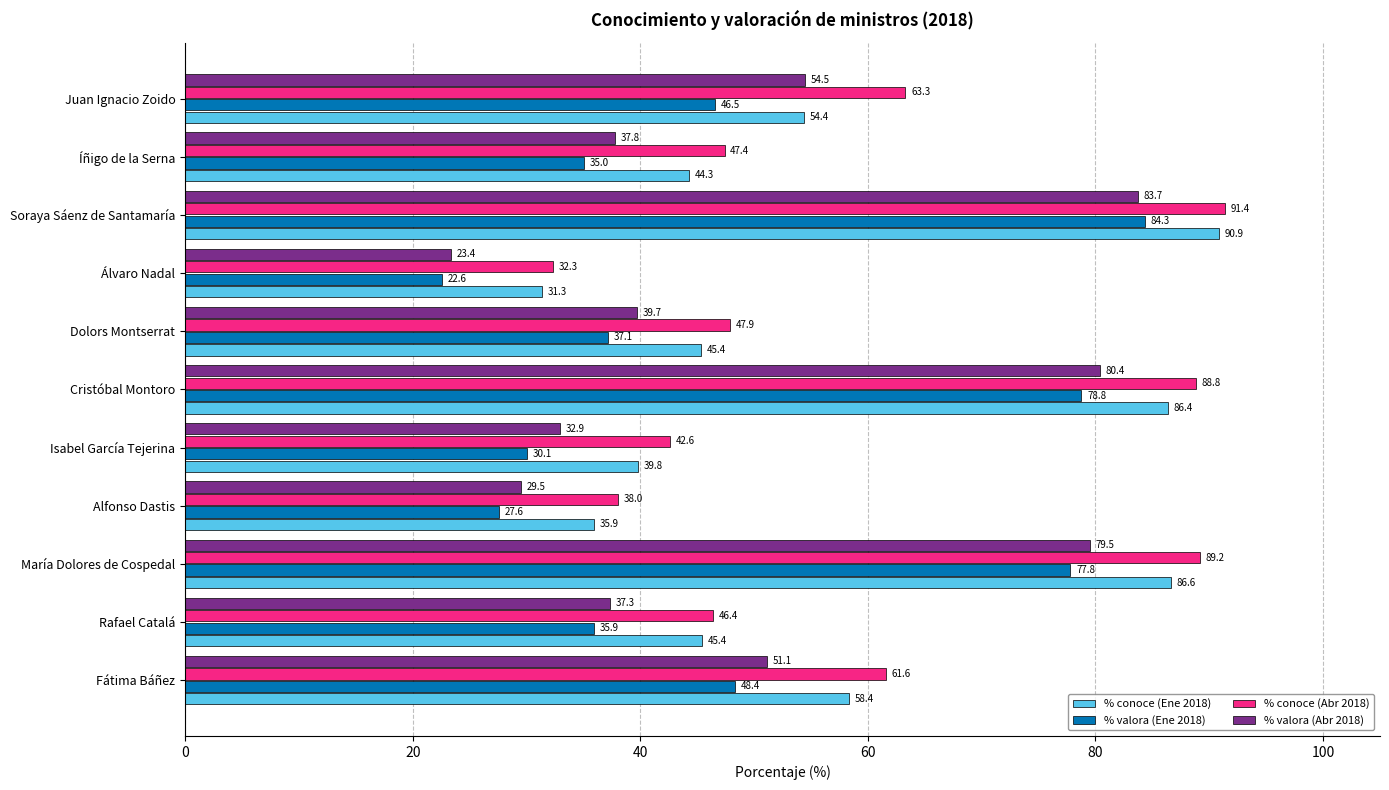

Rank the series at Fátima Báñez from lowest to highest value.

% valora (Ene 2018), % valora (Abr 2018), % conoce (Ene 2018), % conoce (Abr 2018)